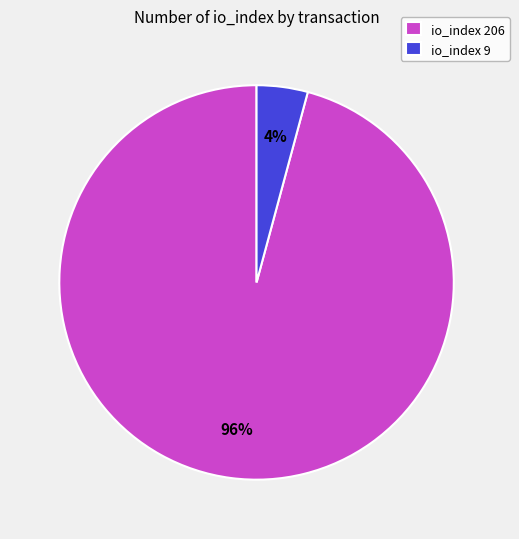

Is the sum of io_index 206 and io_index 9 greater than half?

Yes